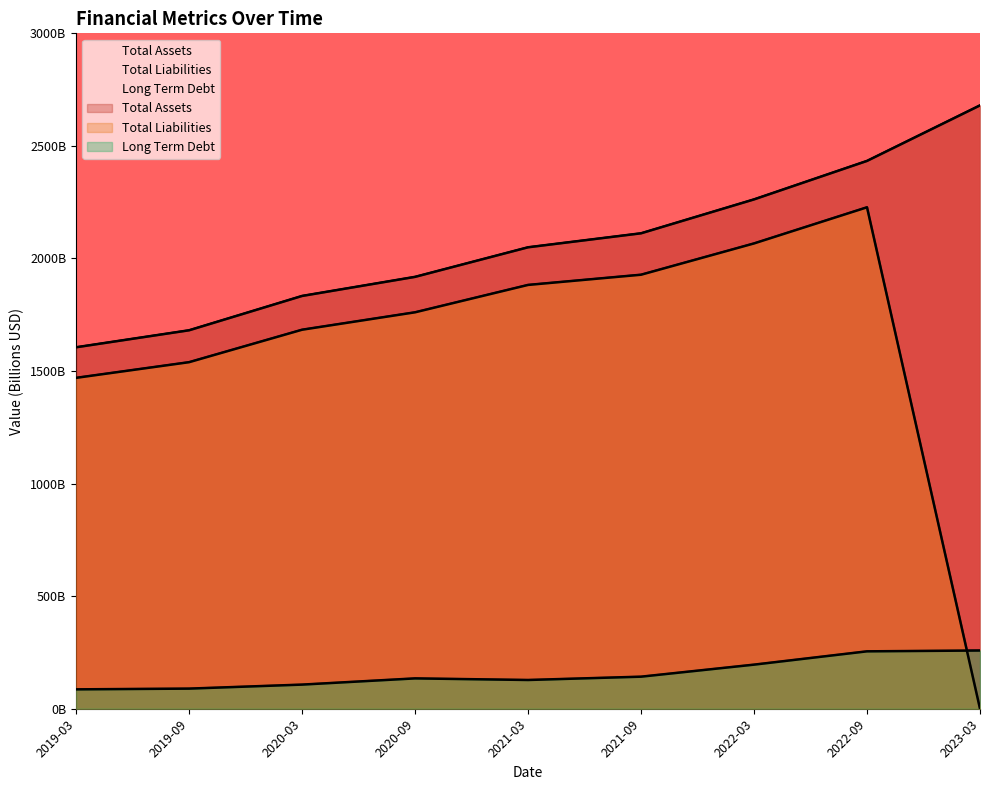

Which category has the lowest value in the Total Assets series?

2019-03